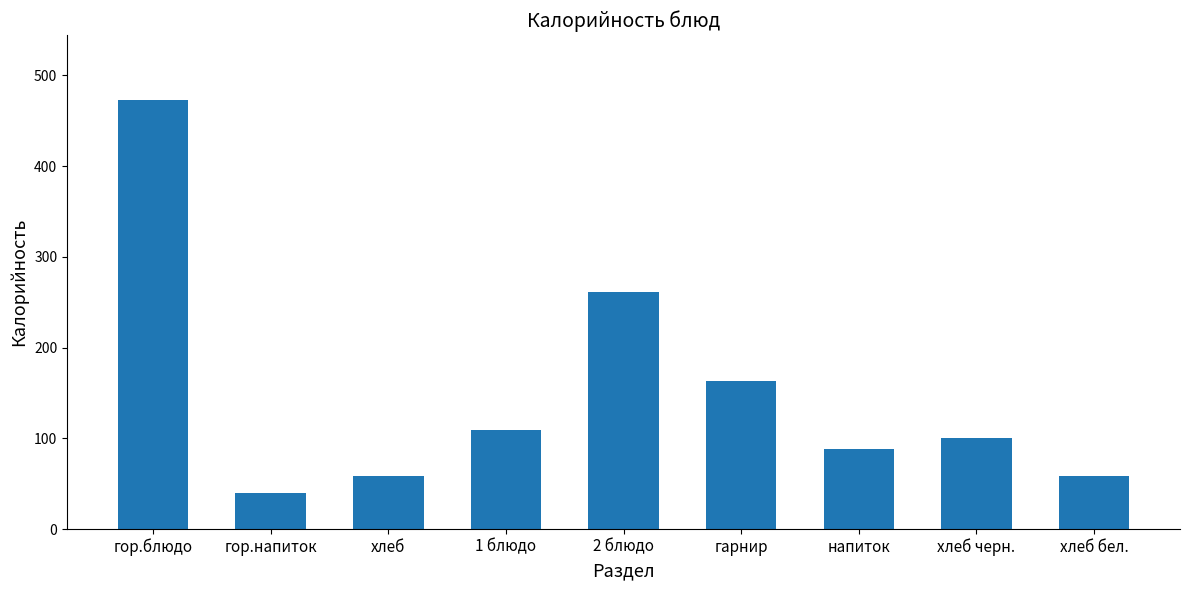

What is the change in value from гор.напиток to гарнир?

+123.4